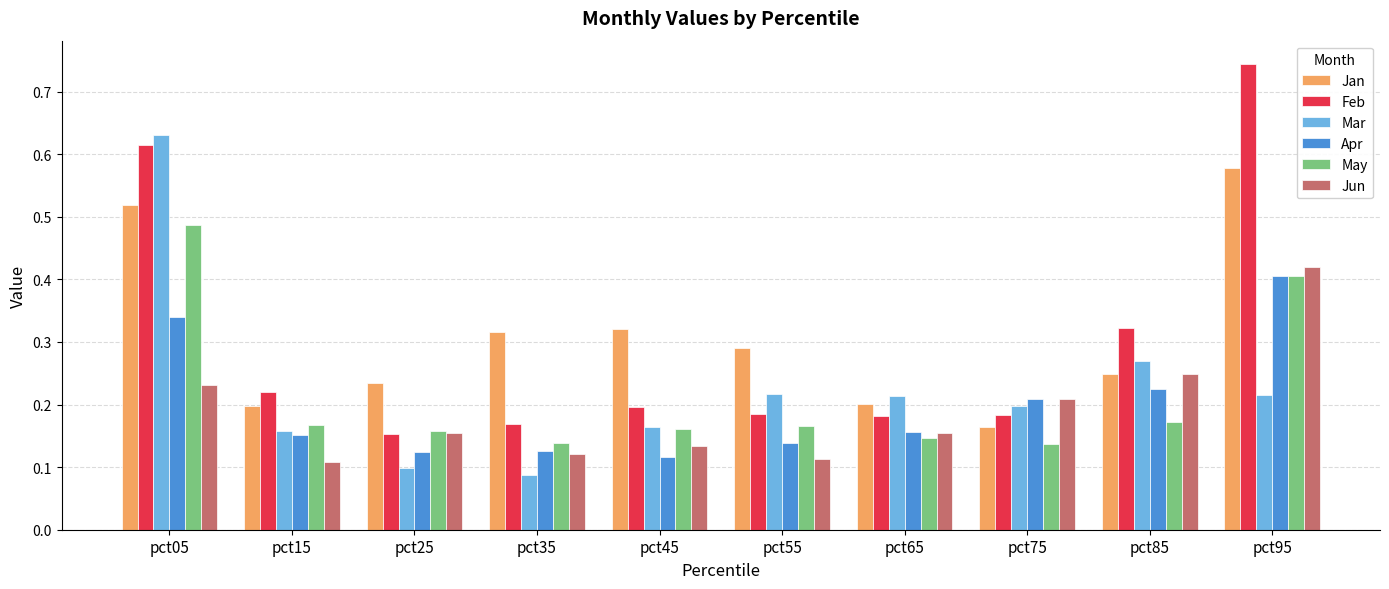

The Jun series shows 0.2 at pct75. True or false?

True